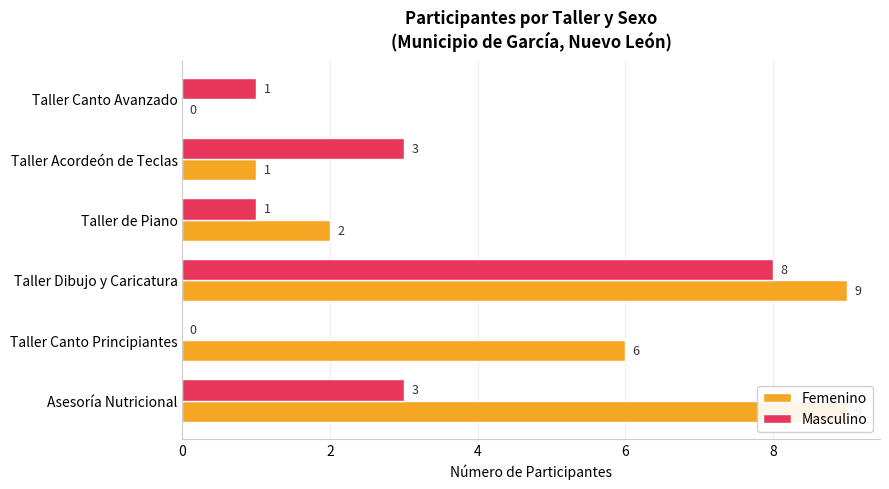

Count the Femenino values in the range 1 to 9.

5